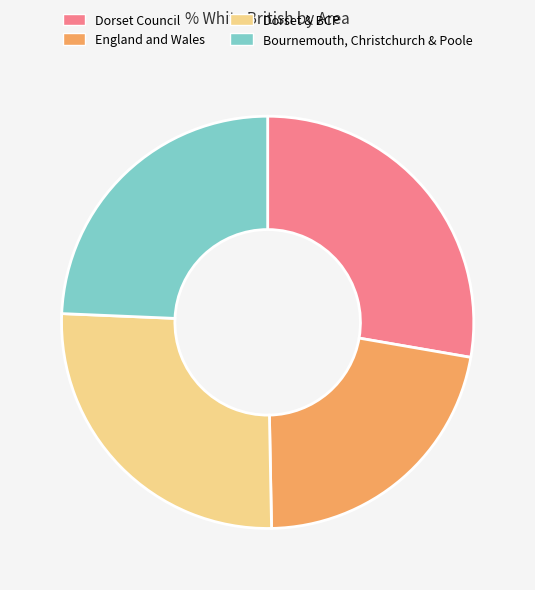

Is there a majority slice in this chart?

No